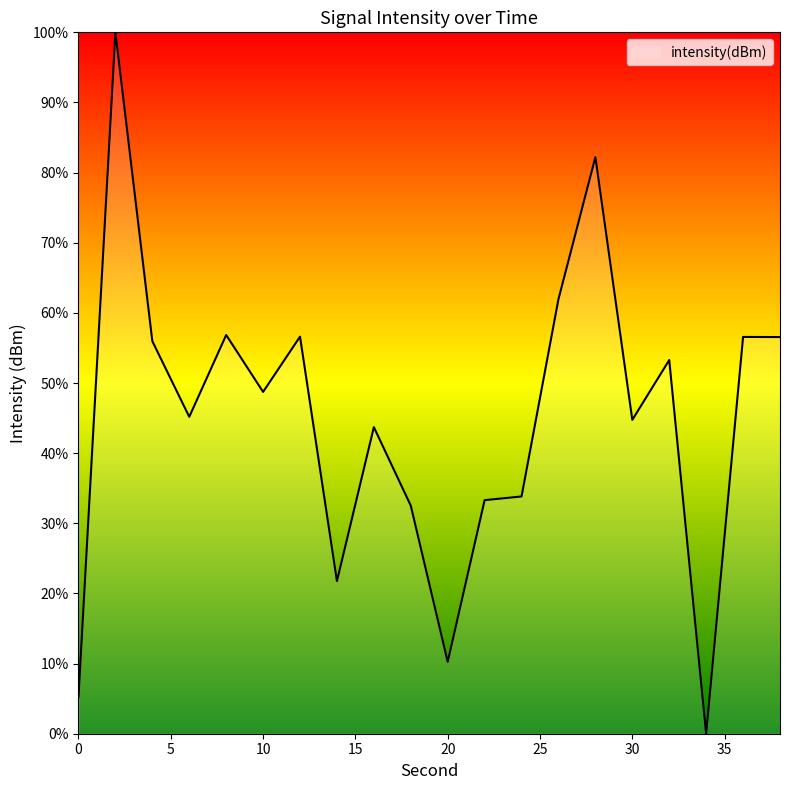

What is the greatest value displayed?

100.0